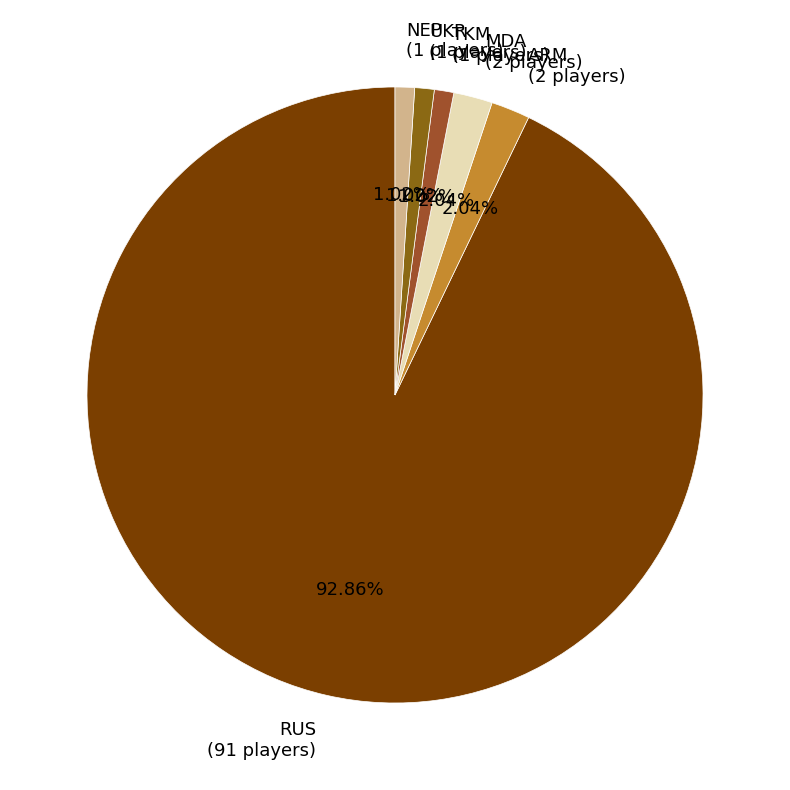

Which category has the biggest portion of the pie?

RUS